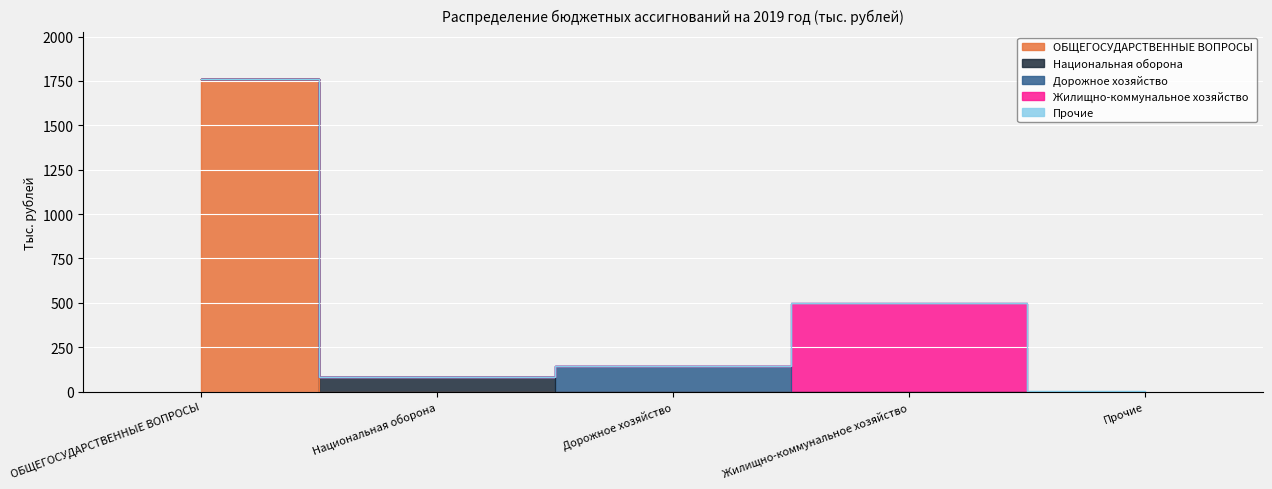

Reading right to left, transcribe all the data shown in this chart.

1.0	500.0	145.9	82.7	1759.9